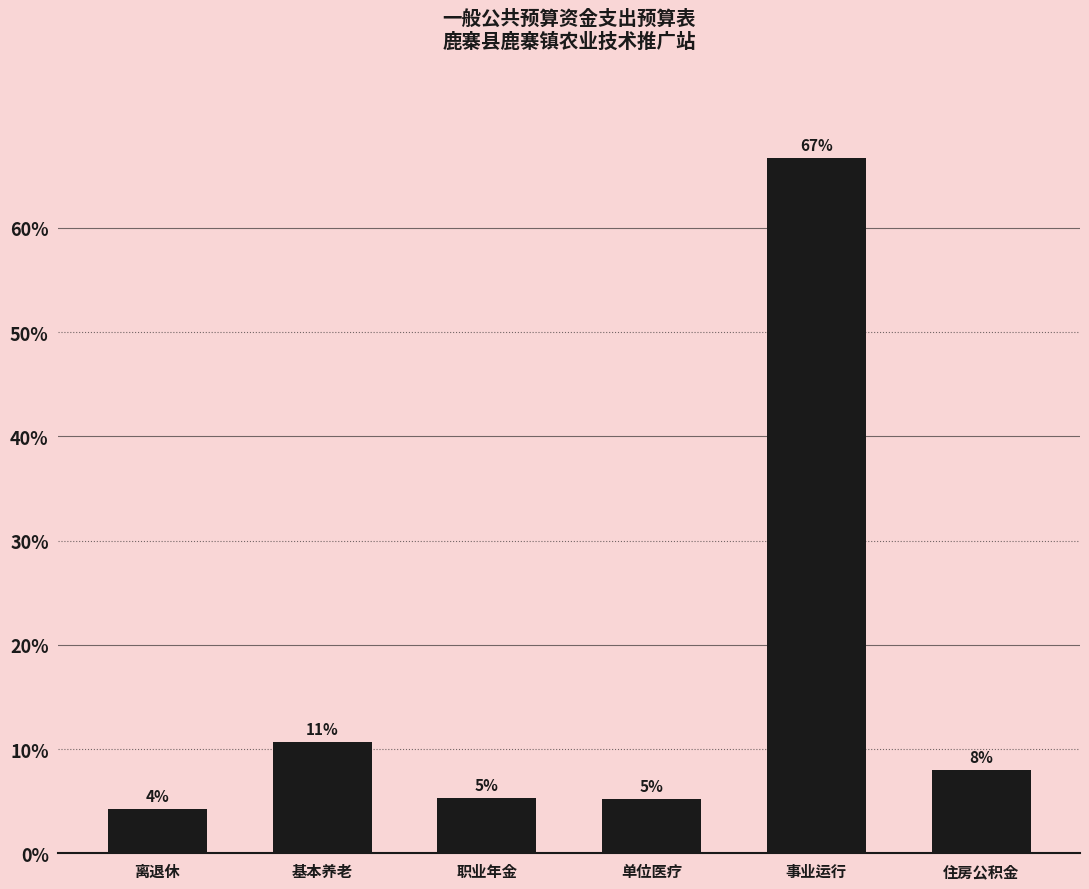

Reading left to right, what are all the values shown in this chart?

离退休=4.2	基本养老=10.6	职业年金=5.3	单位医疗=5.2	事业运行=66.7	住房公积金=8.0